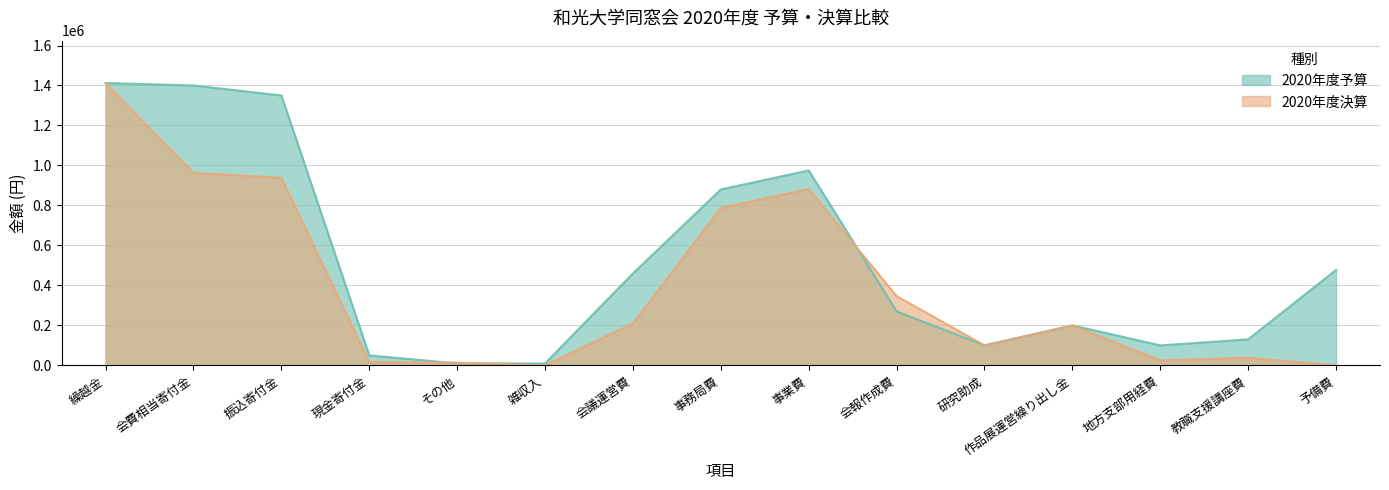

After their last crossing, which series has the higher values: 2020年度予算 or 2020年度決算?

2020年度決算